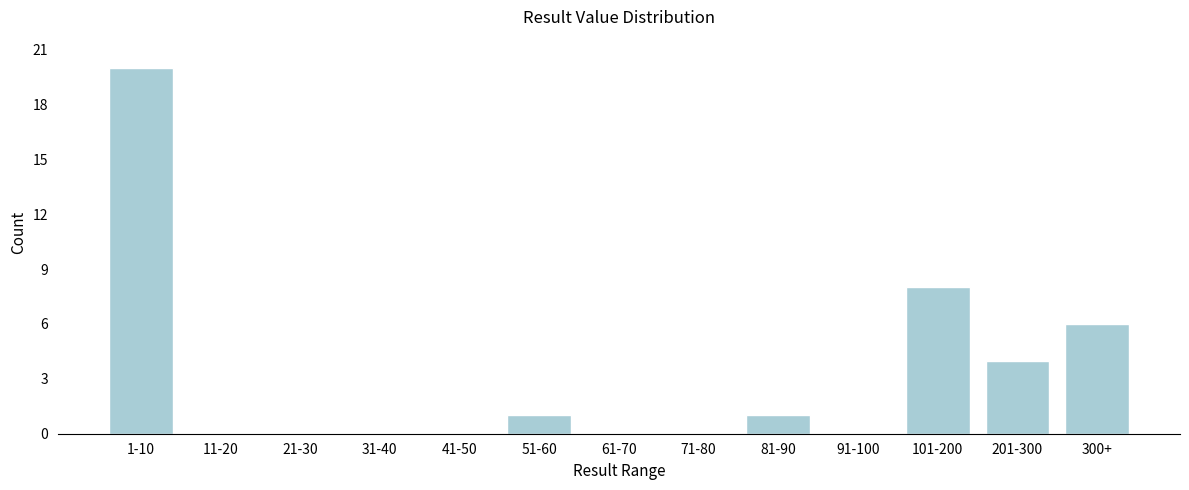

Reading right to left, what are all the values shown in this chart?

300+=6	201-300=4	101-200=8	91-100=0	81-90=1	71-80=0	61-70=0	51-60=1	41-50=0	31-40=0	21-30=0	11-20=0	1-10=20